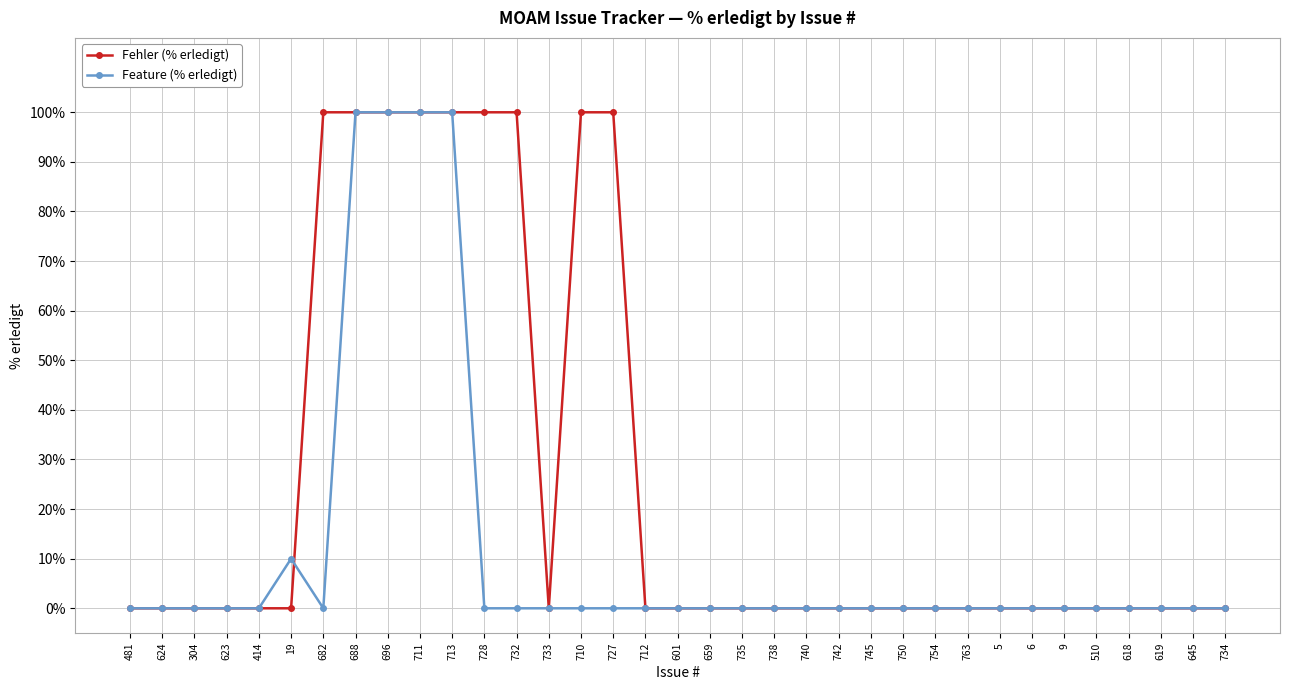

Is this an area chart (filled region under the line)?

No